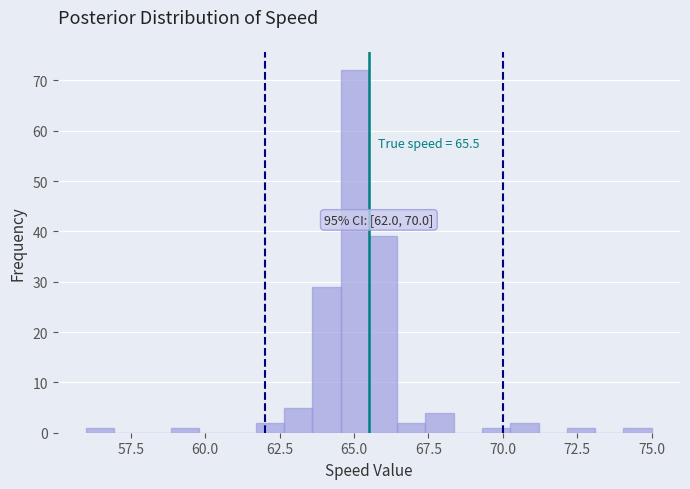

Around what value on the x-axis is the tallest bar? Give the approximate position of its centre, as read against the axis.

65.0